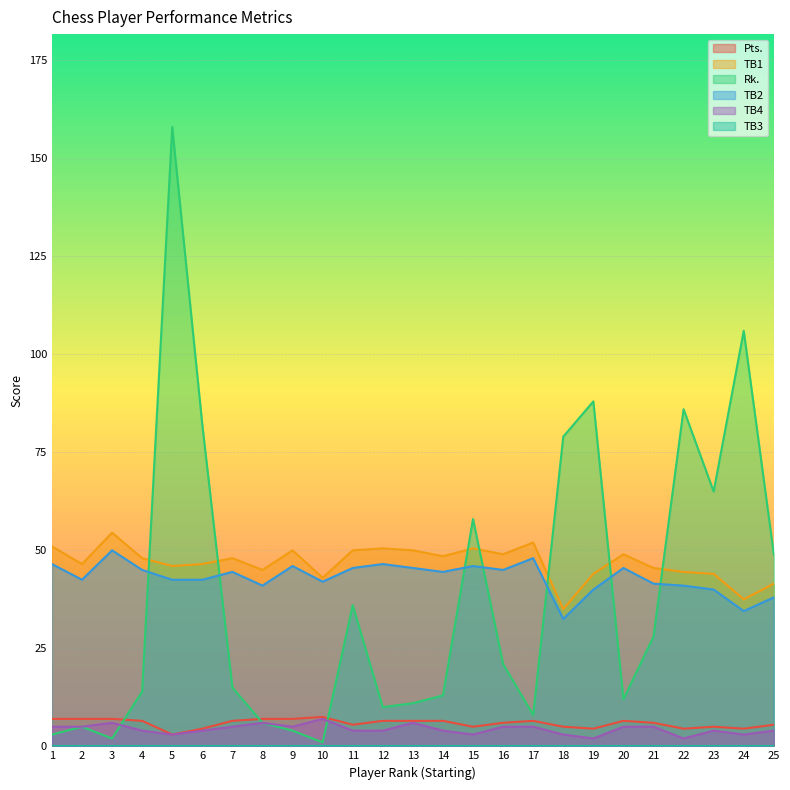

Which has a higher value, 17 or 9?

9